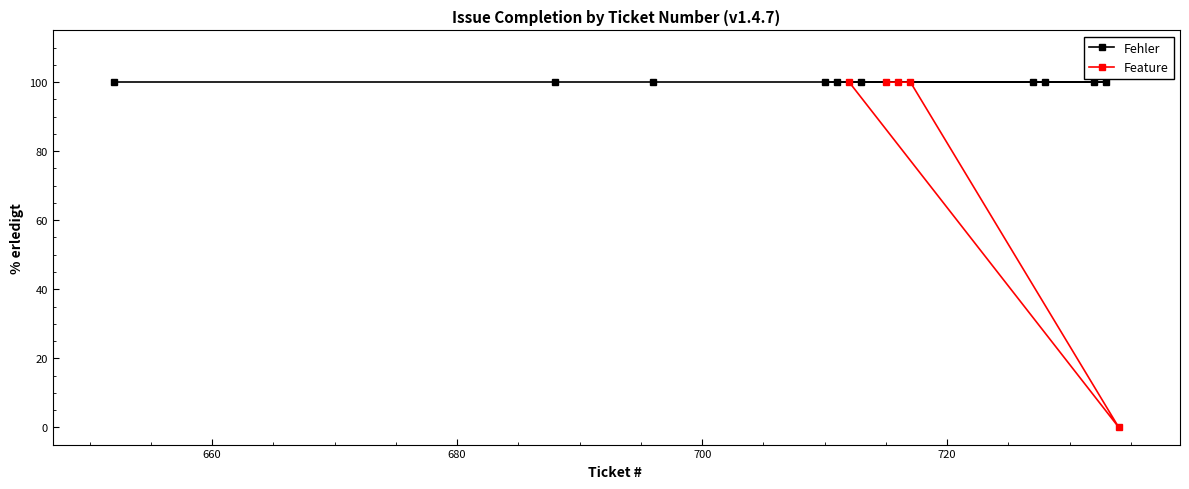

Rank the categories by value from highest to lowest.

652, 688, 696, 711, 713, 715, 716, 717, 728, 732, 733, 710, 712, 727, 734